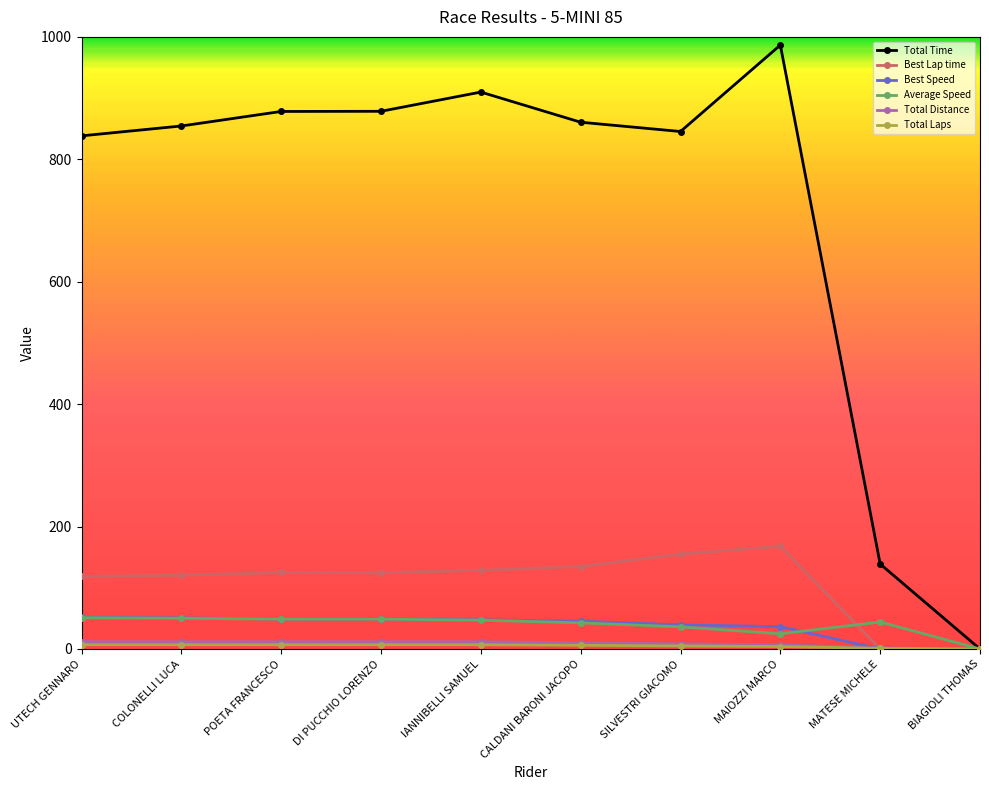

At which category is the sum across all series the highest?

MAIOZZI MARCO